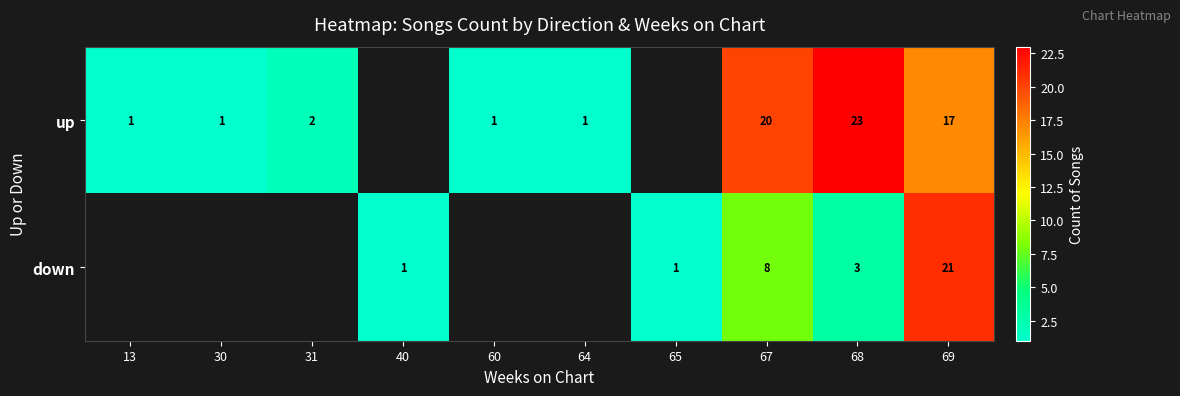

Which series changed the most between 67 and 69?

down